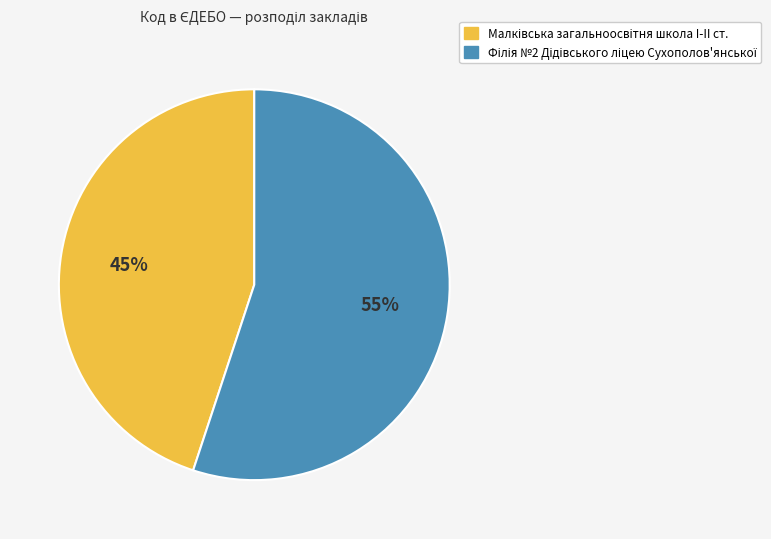

Is there a majority slice in this chart?

Yes